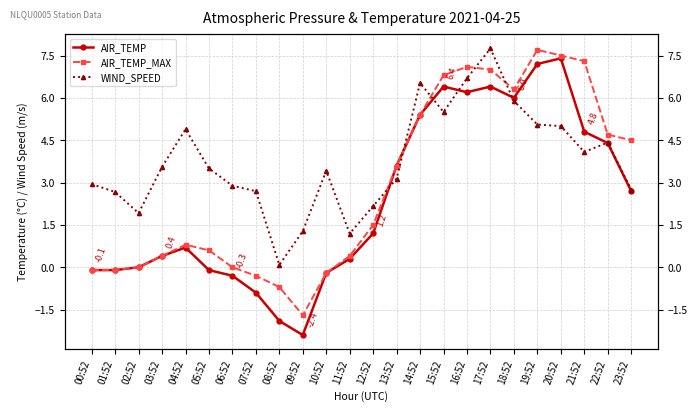

Does the chart display data point markers on the line(s)?

Yes